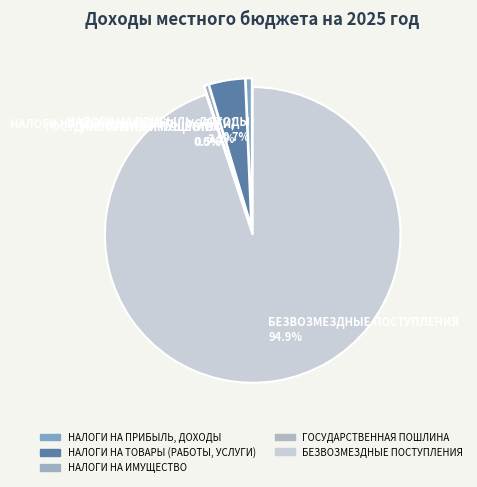

What portion of the pie excludes НАЛОГИ НА ТОВАРЫ (РАБОТЫ, УСЛУГИ)?

96.1%